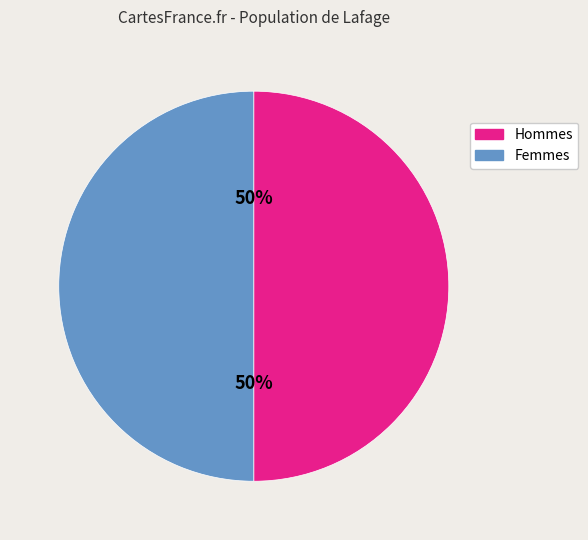

To the nearest percent, what is the average slice percentage?

50%